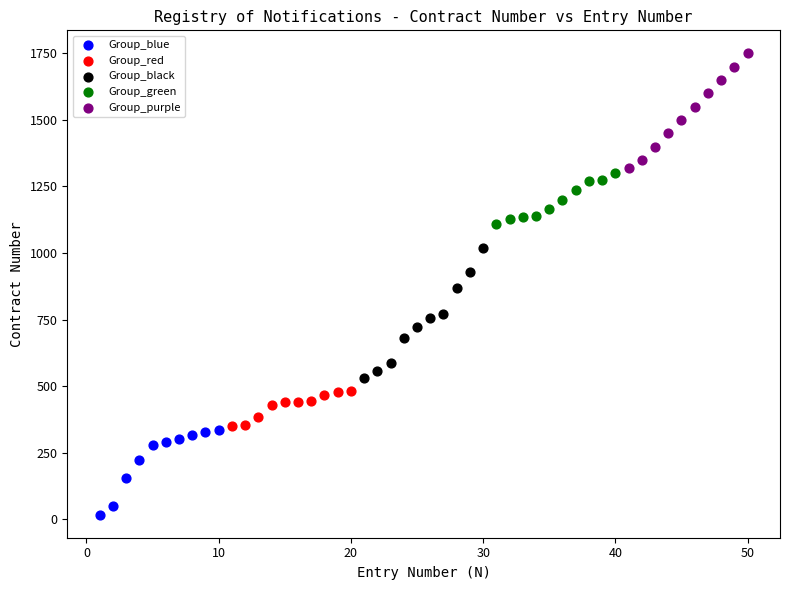

What are all the series names shown in the legend?

Group_blue, Group_red, Group_black, Group_green, Group_purple